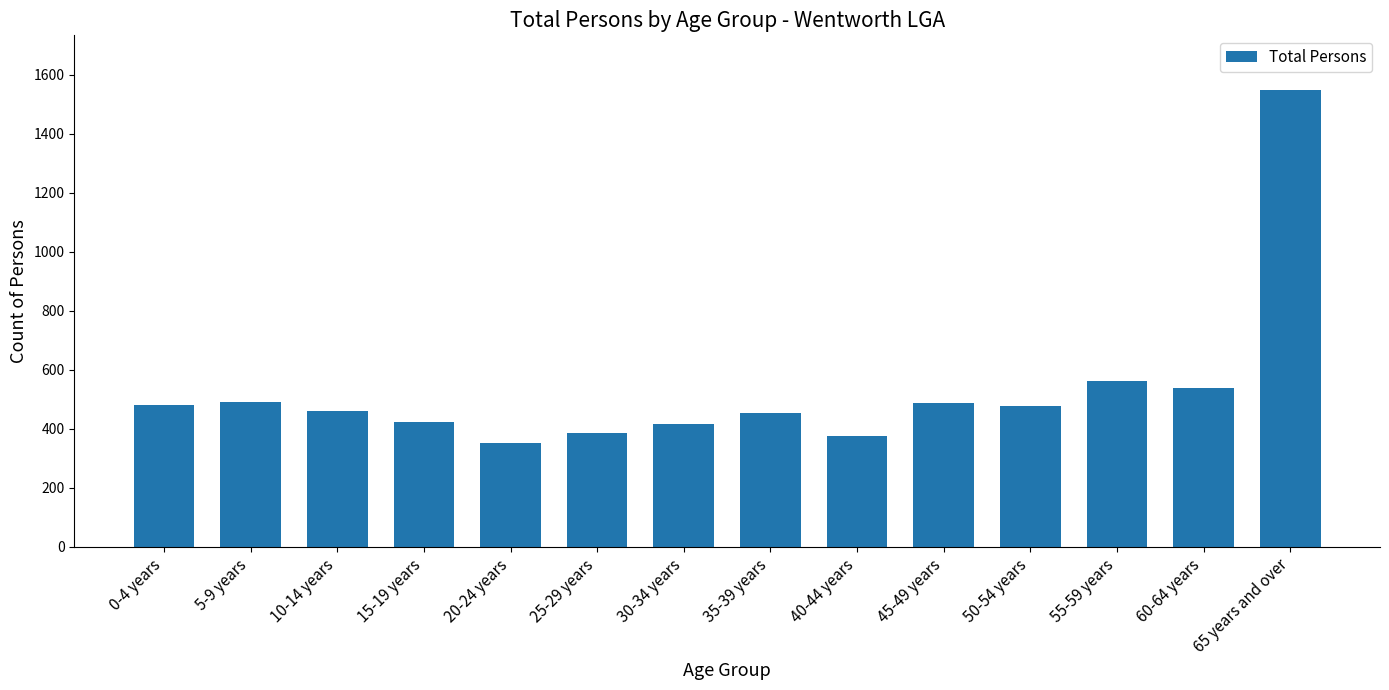

What position from the right is 35-39 years?

7